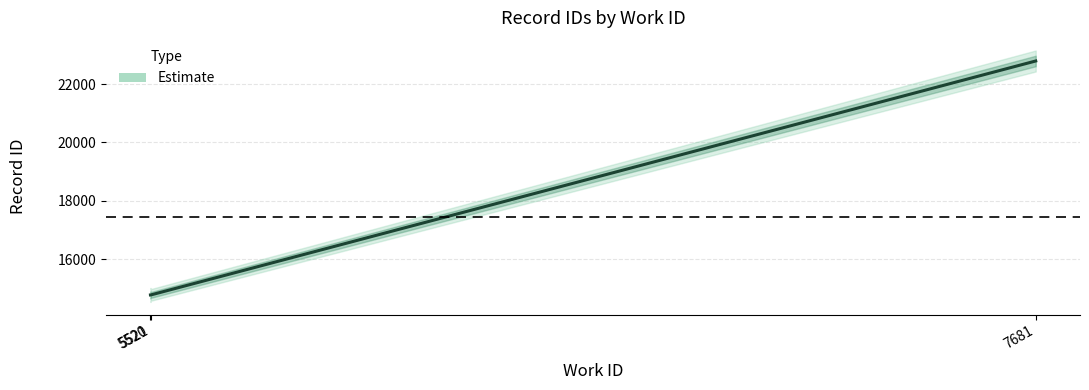

Which label corresponds to the largest value in the chart?

7681